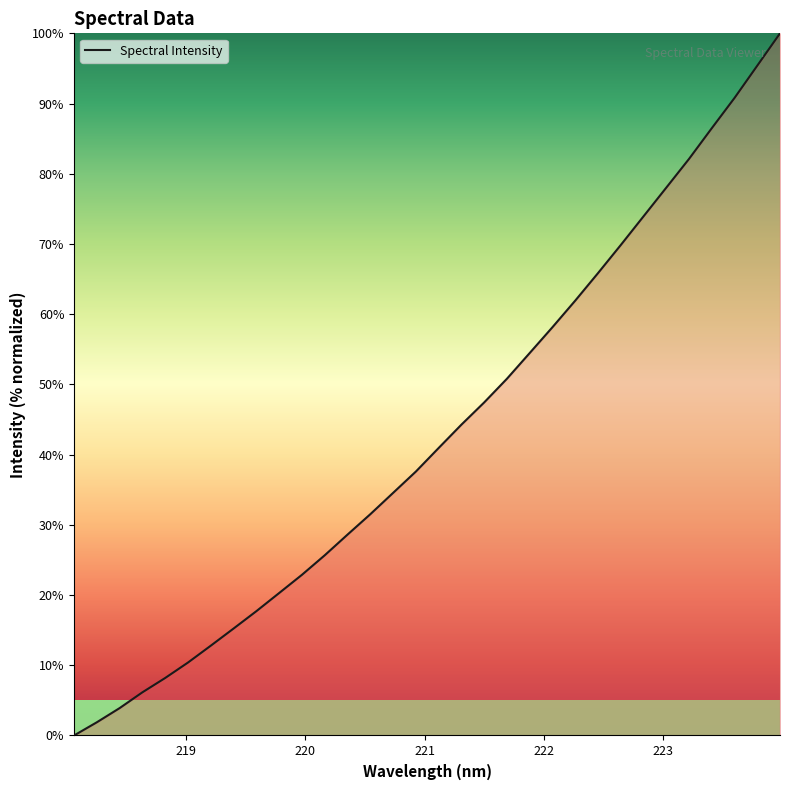

What is the difference between the maximum and minimum values?

100.0